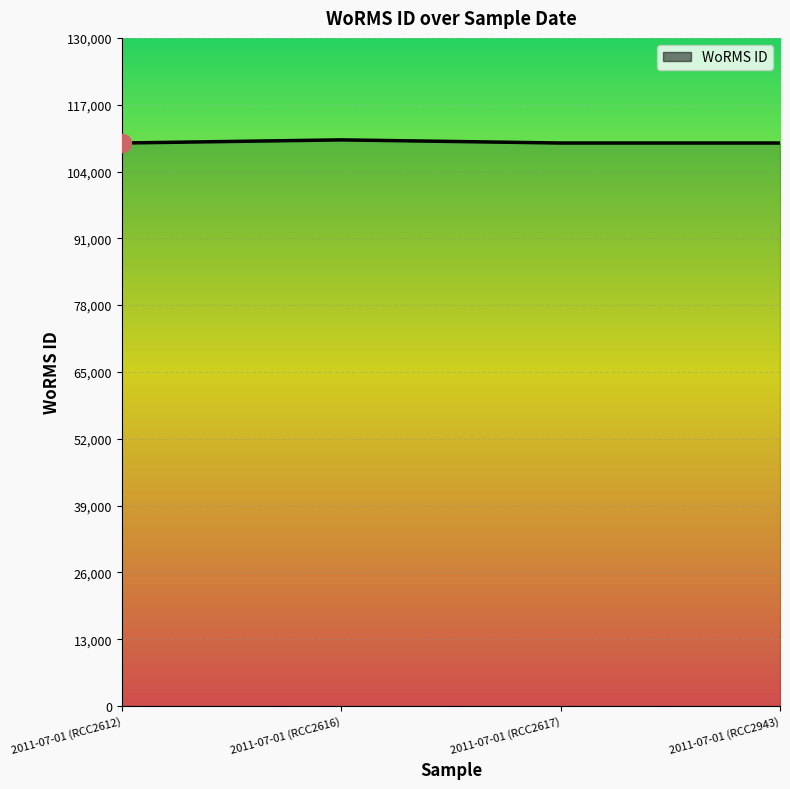

What is the average value?

109697